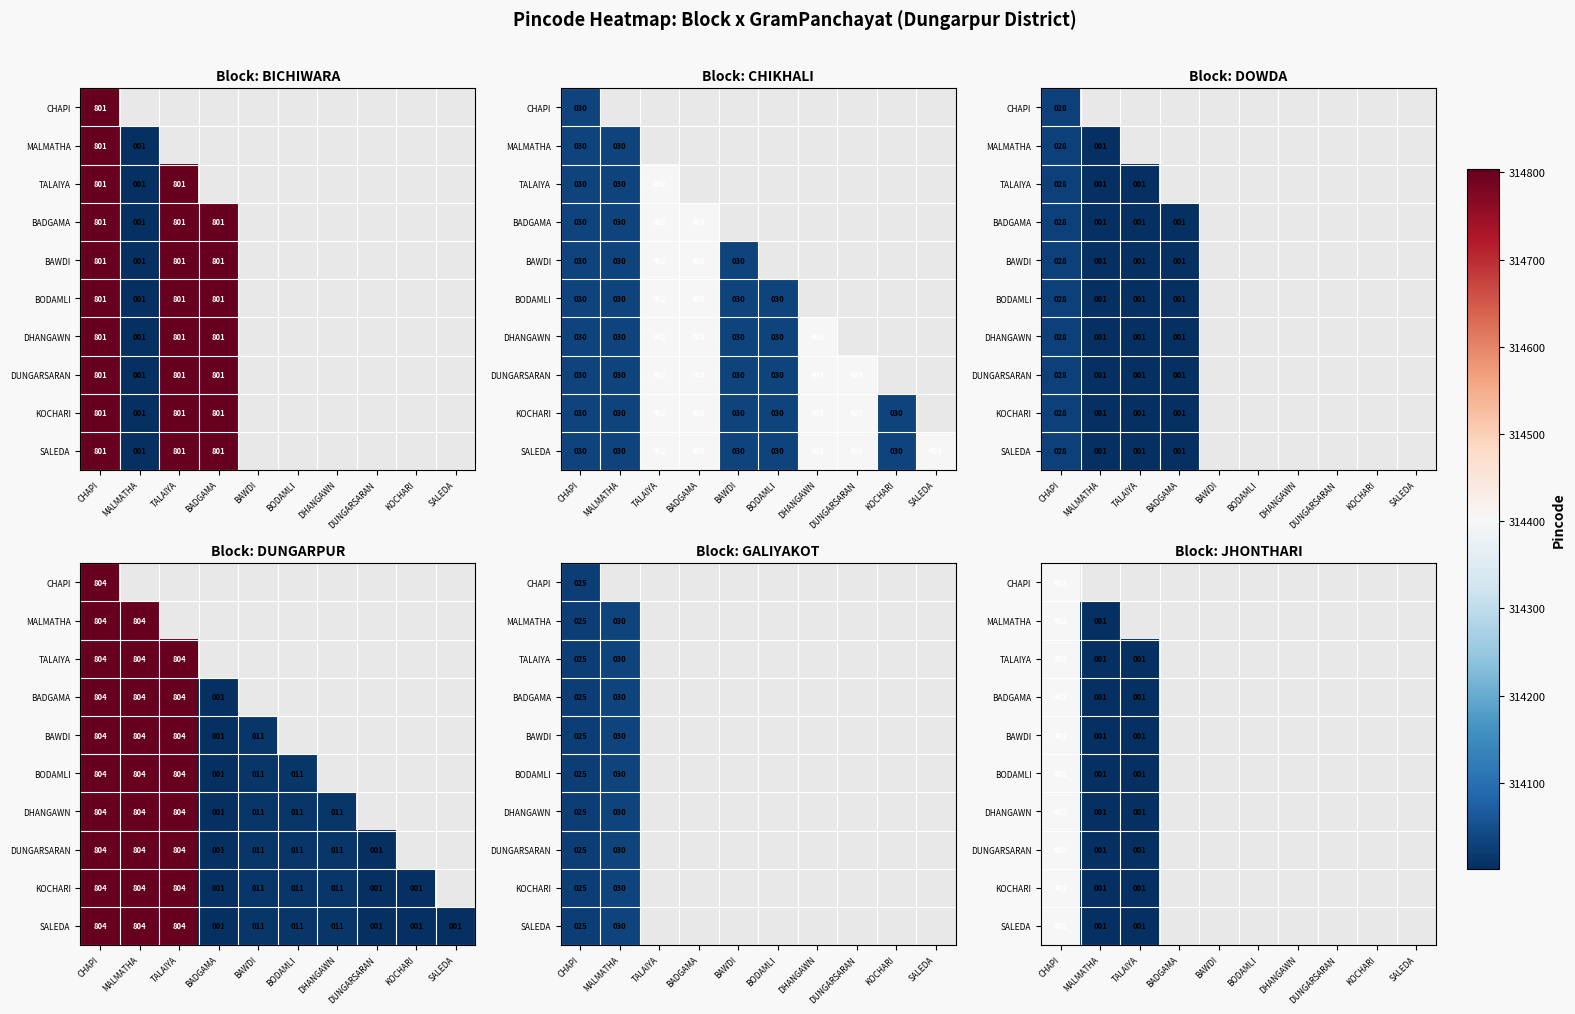

Is the value of DHANGAWN at TALAIYA greater than the value of TALAIYA at TALAIYA?

No